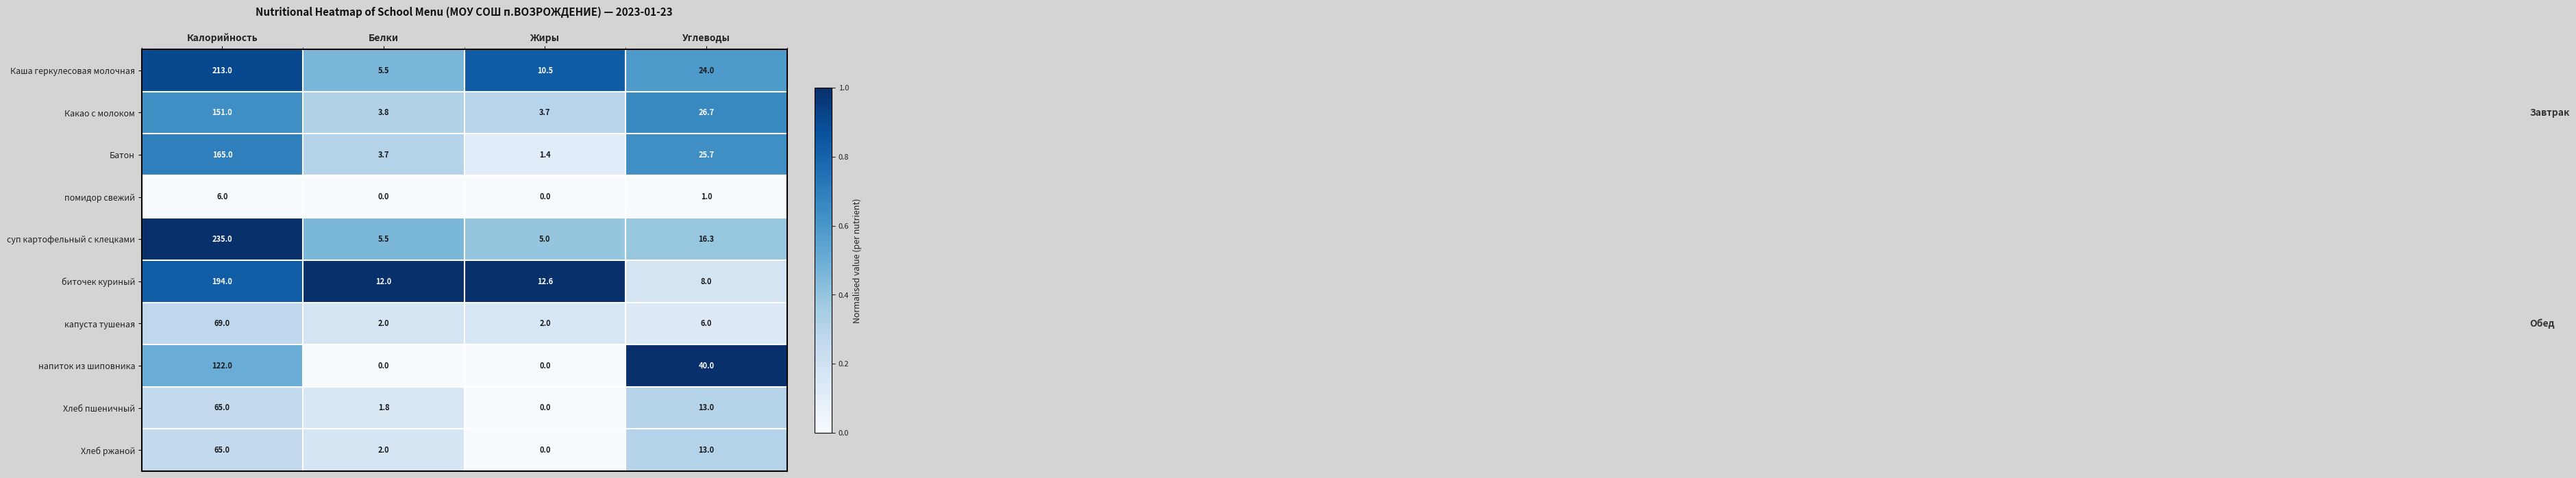

Which series changed the most between Калорийность and Жиры?

суп картофельный с клецками